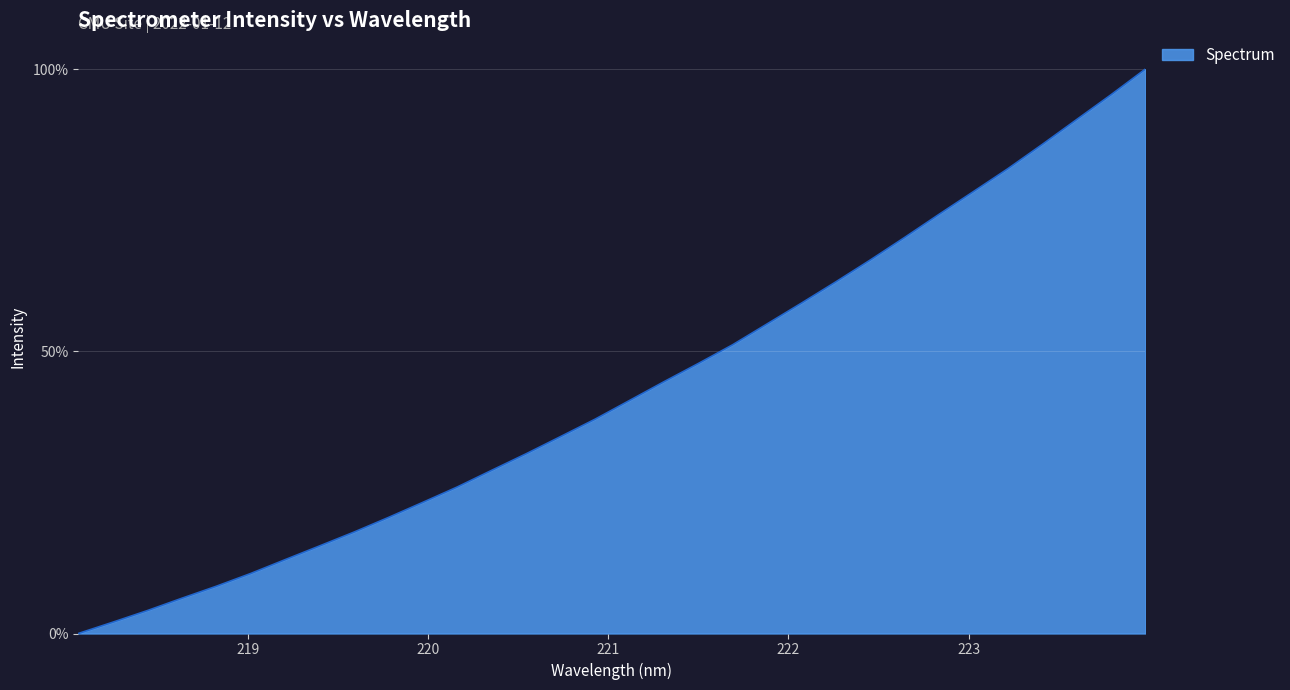

What is the maximum value shown in the chart?

100.0